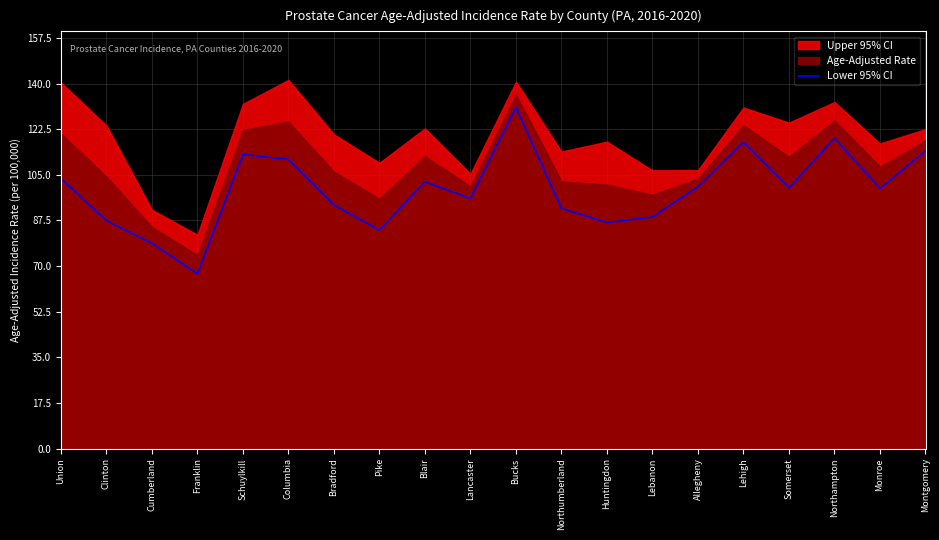

True or false: the data shows 54.3 at Huntingdon.

False